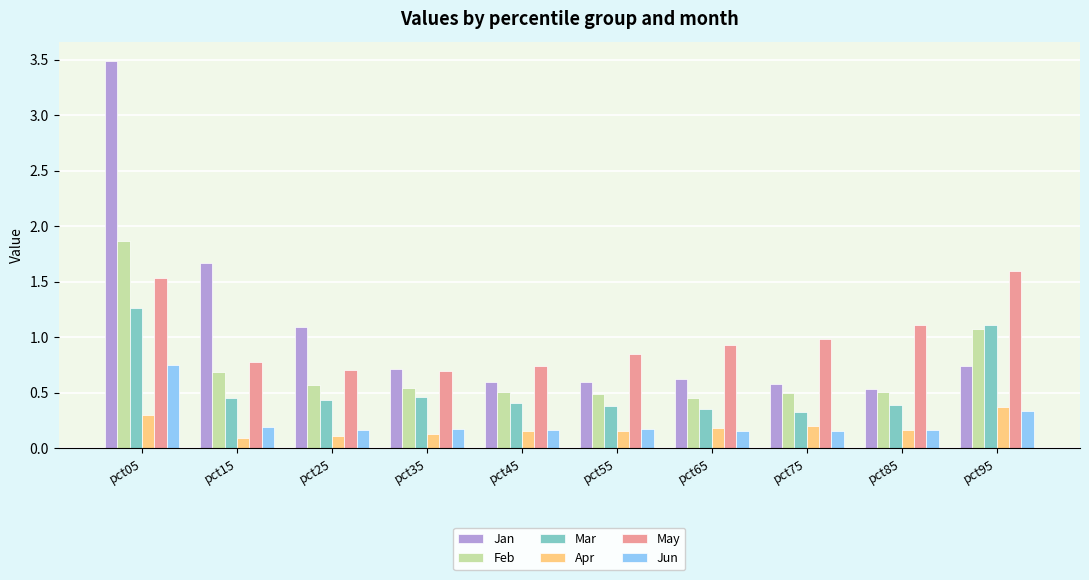

List the series in order of their peak value, highest first.

Jan, Feb, May, Mar, Jun, Apr